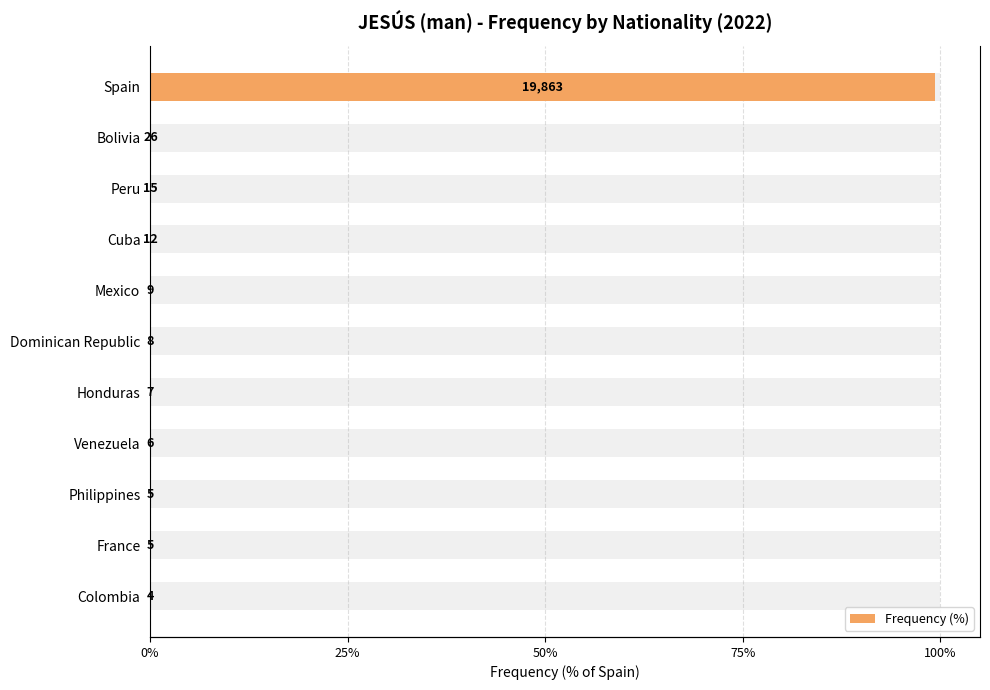

What is the difference between the maximum and second lowest values?

99.3